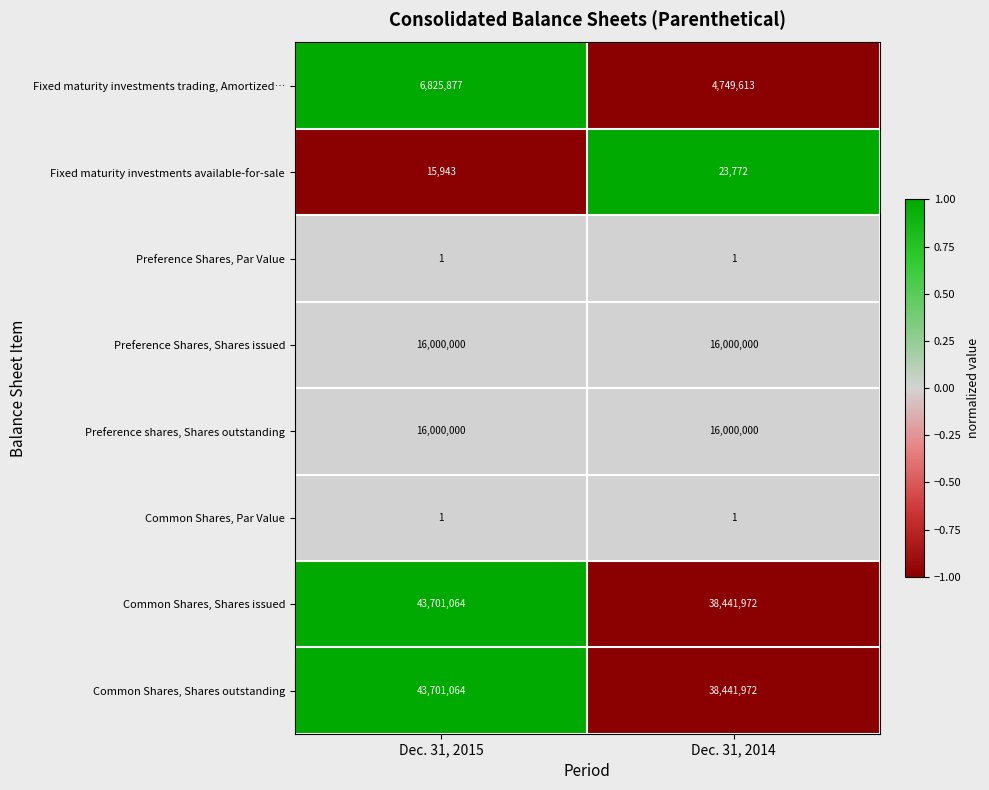

Reading left to right, transcribe all the data shown in this chart.

Fixed maturity investments trading, Amortized…: Dec. 31, 2015=6825877	Dec. 31, 2014=4749613
Fixed maturity investments available-for-sale: Dec. 31, 2015=15943	Dec. 31, 2014=23772
Preference Shares, Par Value: Dec. 31, 2015=1	Dec. 31, 2014=1
Preference Shares, Shares issued: Dec. 31, 2015=16000000	Dec. 31, 2014=16000000
Preference shares, Shares outstanding: Dec. 31, 2015=16000000	Dec. 31, 2014=16000000
Common Shares, Par Value: Dec. 31, 2015=1	Dec. 31, 2014=1
Common Shares, Shares issued: Dec. 31, 2015=43701064	Dec. 31, 2014=38441972
Common Shares, Shares outstanding: Dec. 31, 2015=43701064	Dec. 31, 2014=38441972